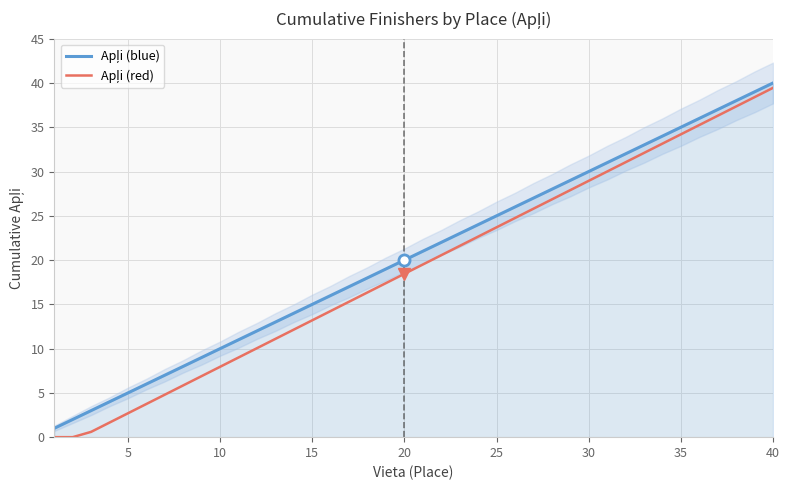

Reading left to right, extract all data points from this chart.

Apļi (blue): 1.0	2.0	3.0	4.0	5.0	6.0	7.0	8.0	9.0	10.0	11.0	12.0	13.0	14.0	15.0	16.0	17.0	18.0	19.0	20.0	21.0	22.0	23.0	24.0	25.0	26.0	27.0	28.0	29.0	30.0	31.0	32.0	33.0	34.0	35.0	36.0	37.0	38.0	39.0	40.0
Apļi (red): 0.0	0.0	0.6	1.6	2.7	3.8	4.8	5.8	6.9	8.0	9.0	10.1	11.1	12.2	13.2	14.2	15.3	16.4	17.4	18.4	19.5	20.6	21.6	22.6	23.7	24.8	25.8	26.9	27.9	28.9	30.0	31.1	32.1	33.1	34.2	35.2	36.3	37.4	38.4	39.5